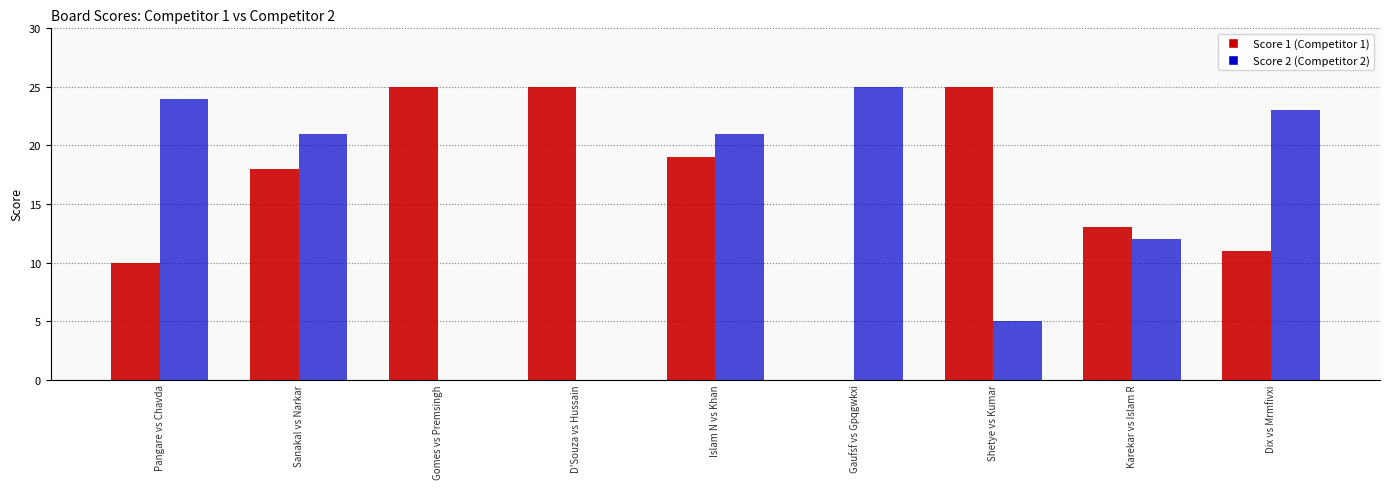

What is the greatest value displayed?

25